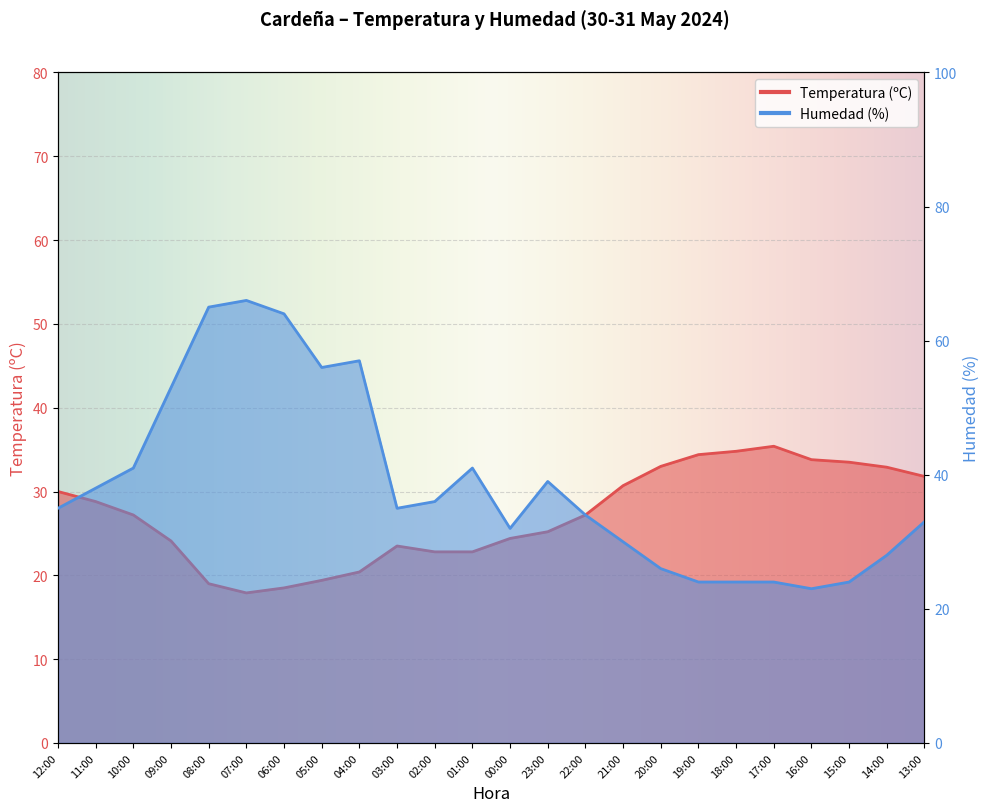

What is the label of the 19th point from the left?

18:00